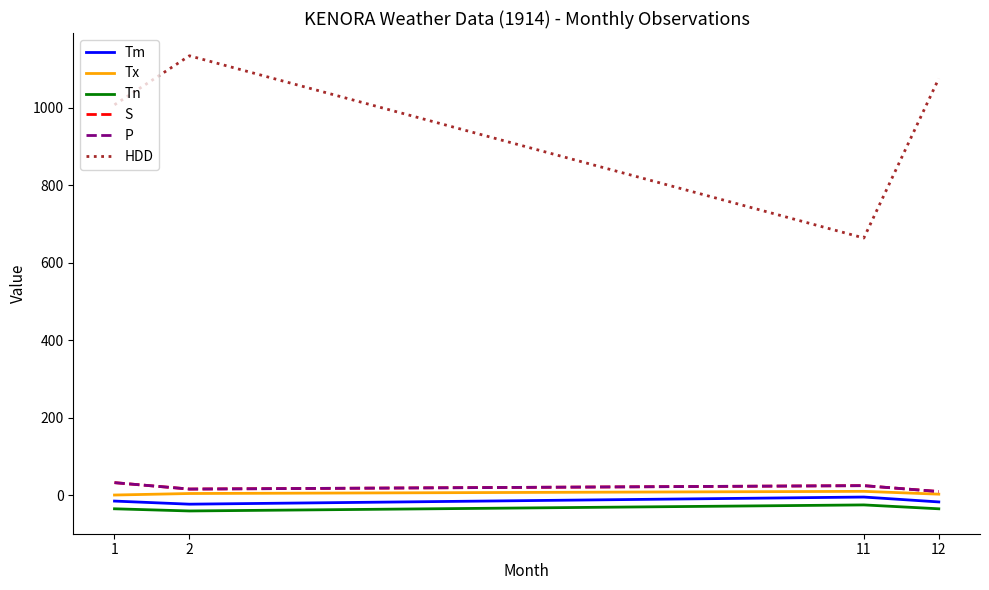

At which category is the sum across all series the highest?

2